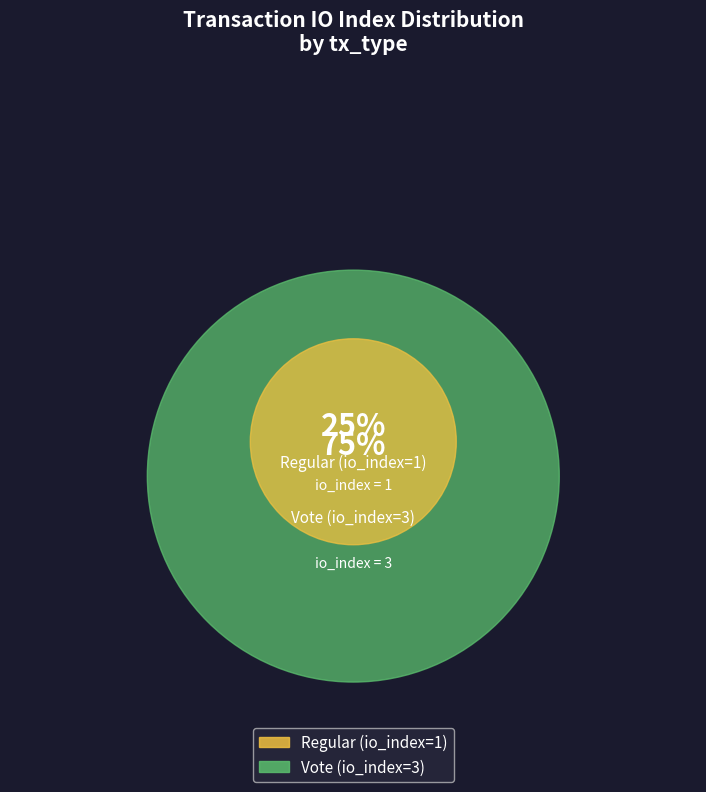

True or false: Vote (io_index=3) accounts for 75% of the total.

True